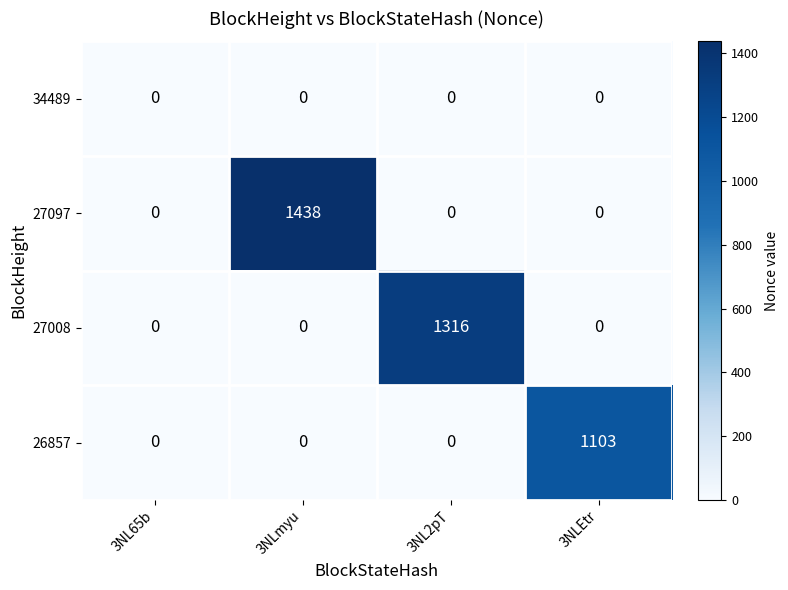

Rank the series by their maximum value, from lowest to highest.

34489, 26857, 27008, 27097